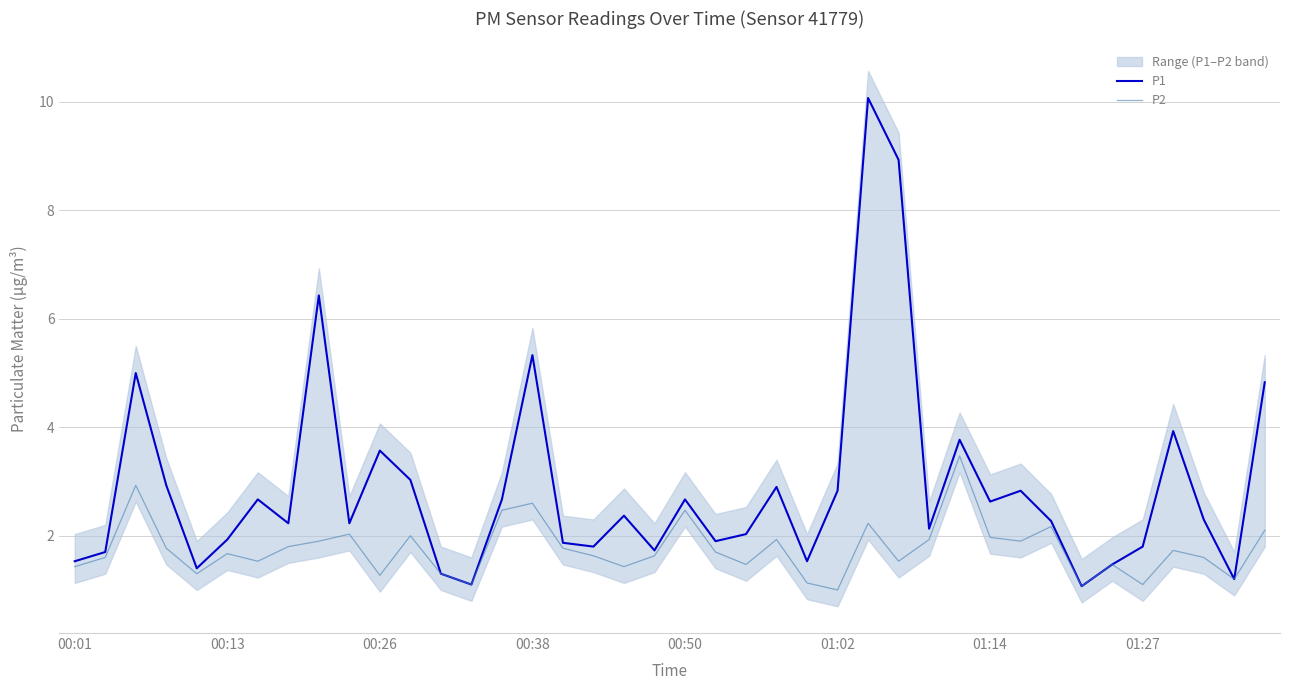

What is the difference between the maximum and minimum values in the P1 series?

9.0